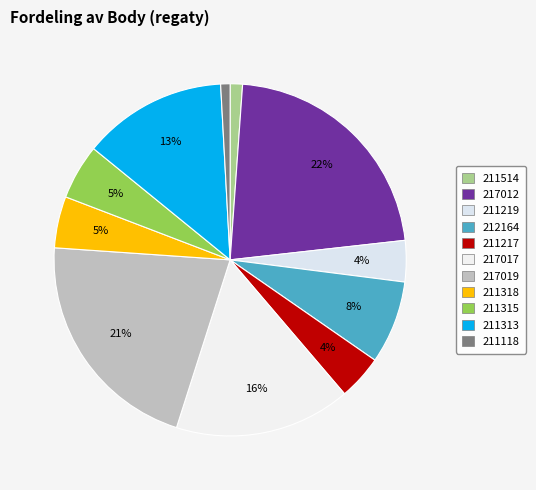

To the nearest percent, what percentage of the pie is 211118?

1%